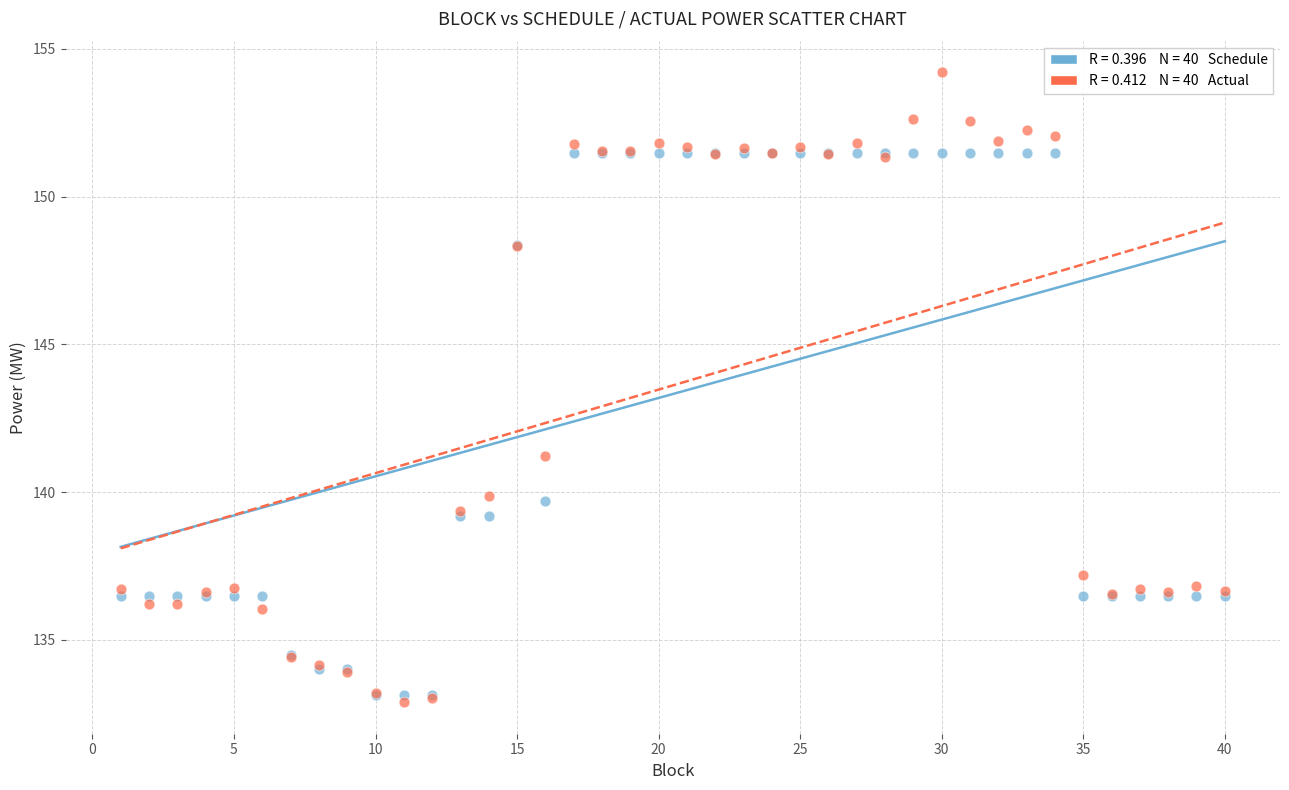

Across all series, what Y value is closest to 143?

141.2